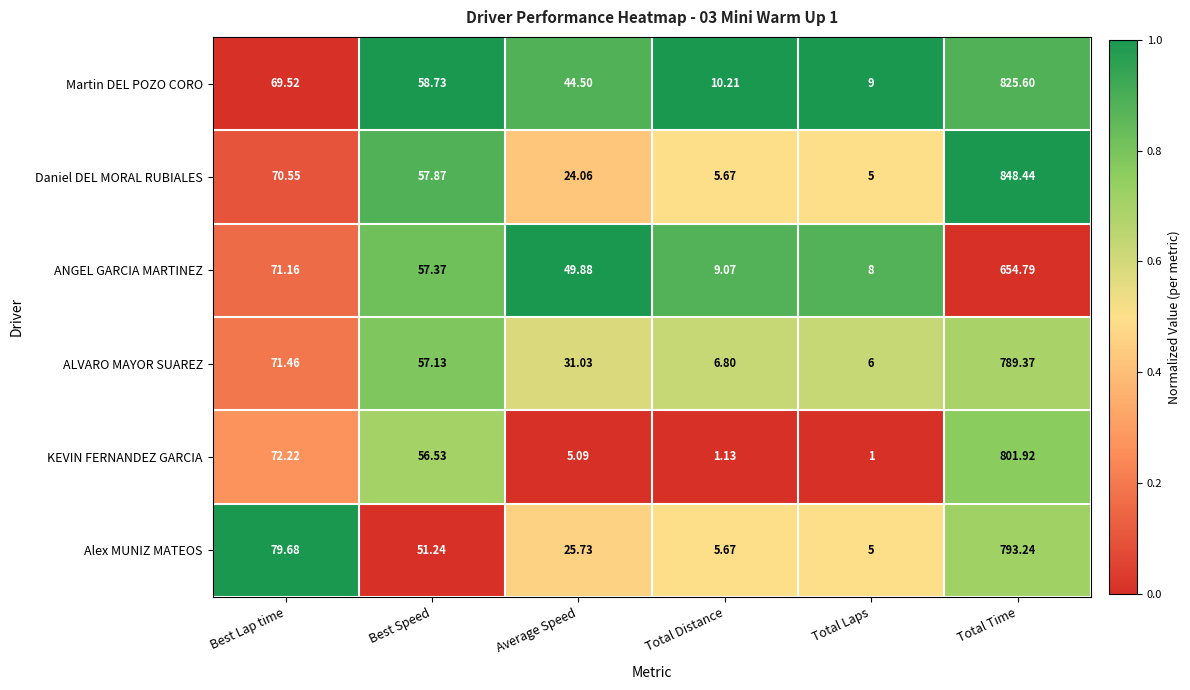

At which label does ALVARO MAYOR SUAREZ reach its minimum?

Total Laps